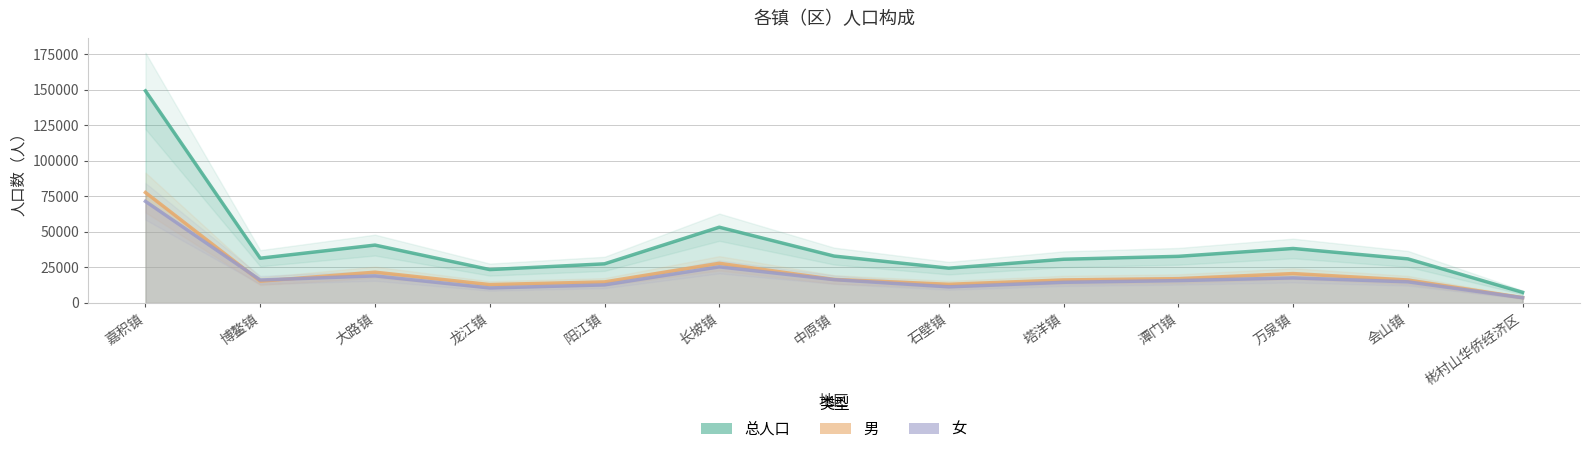

Between which two adjacent categories do 女 and 男 first intersect?

嘉积镇 and 博鳌镇